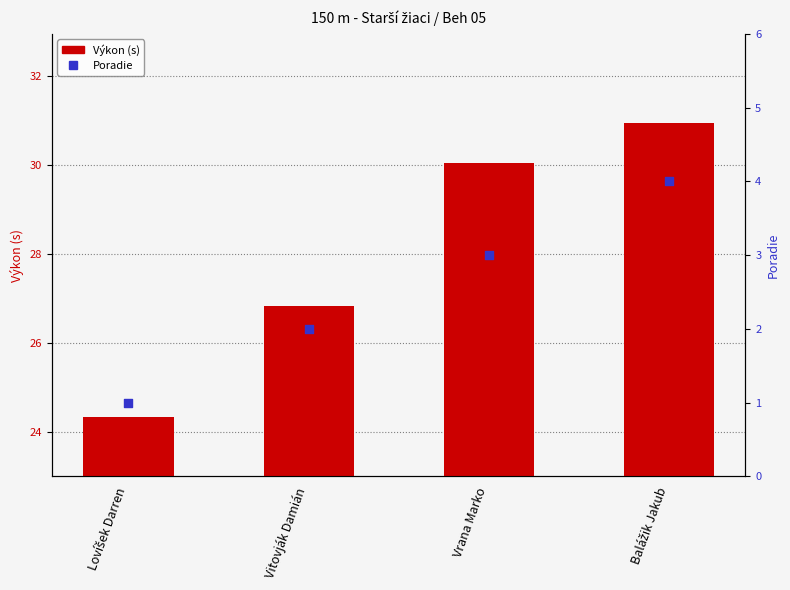

Which series contains the lowest Y value?

Poradie